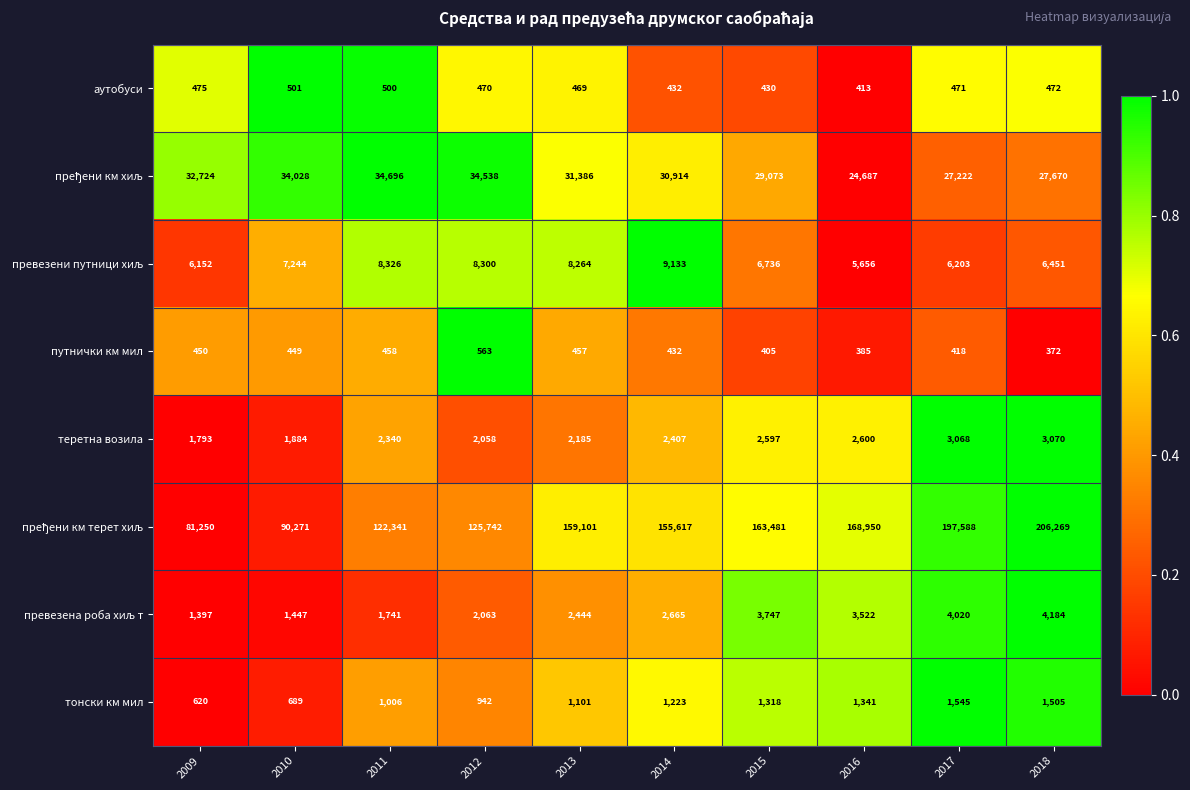

What is the total value across all series at 2010?

136513